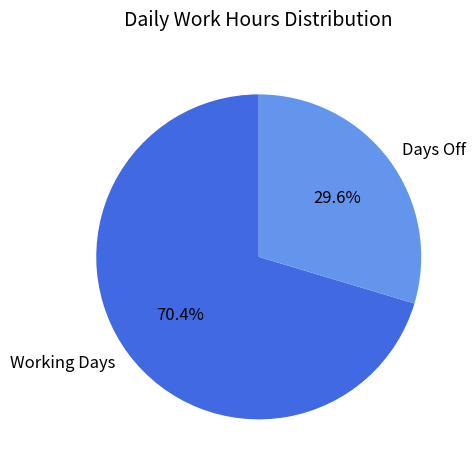

What is the largest slice in the pie chart?

Working Days